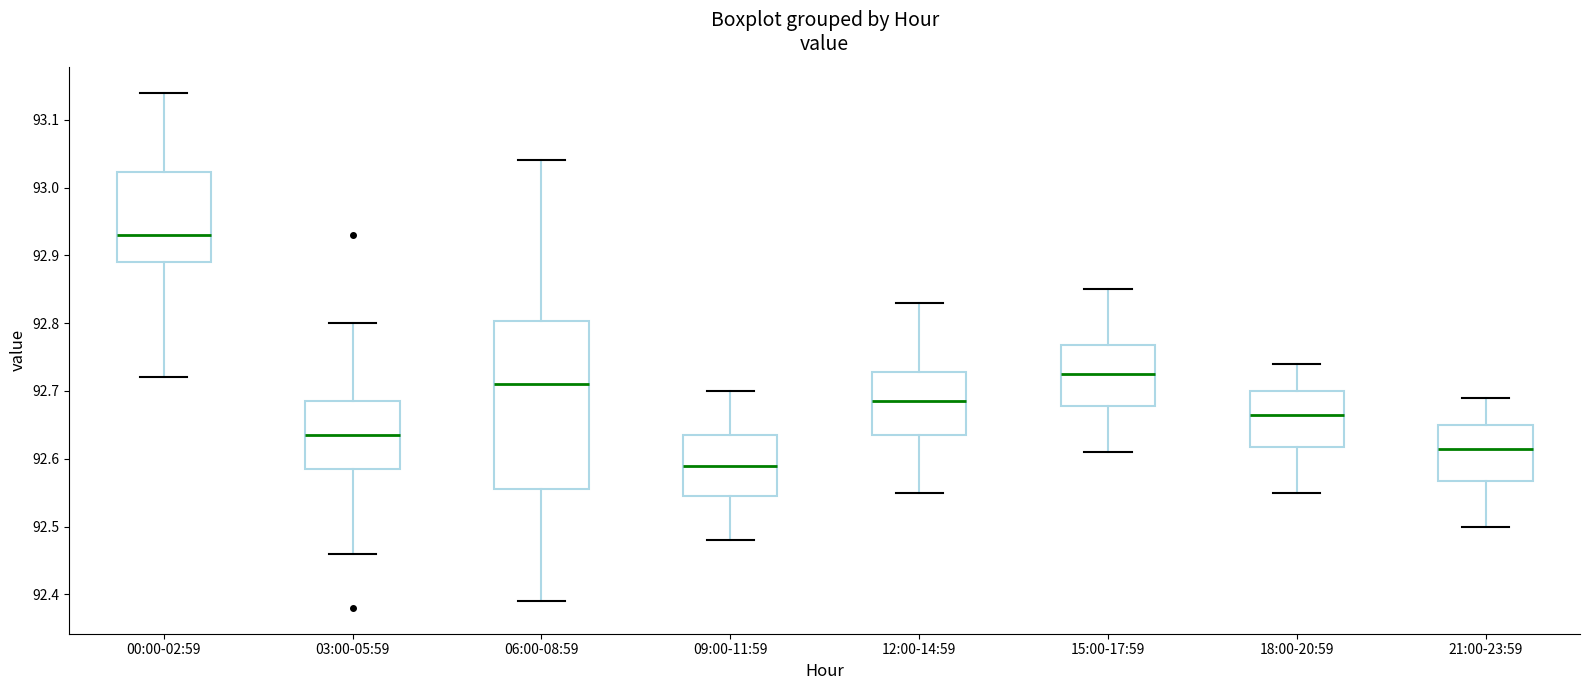

Reading left to right, read every box against the y-axis: the position of its median line, the range the box covers, and the ends of its whiskers. The values are not printed on the chart, so give them approximately, as read against the axis.

00:00-02:59: median 92.93, box 92.89 to 93.02, whiskers 92.72 to 93.14
03:00-05:59: median 92.64, box 92.59 to 92.69, whiskers 92.46 to 92.80
06:00-08:59: median 92.71, box 92.56 to 92.80, whiskers 92.39 to 93.04
09:00-11:59: median 92.59, box 92.55 to 92.64, whiskers 92.48 to 92.70
12:00-14:59: median 92.69, box 92.64 to 92.73, whiskers 92.55 to 92.83
15:00-17:59: median 92.73, box 92.68 to 92.77, whiskers 92.61 to 92.85
18:00-20:59: median 92.67, box 92.62 to 92.70, whiskers 92.55 to 92.74
21:00-23:59: median 92.62, box 92.57 to 92.65, whiskers 92.50 to 92.69